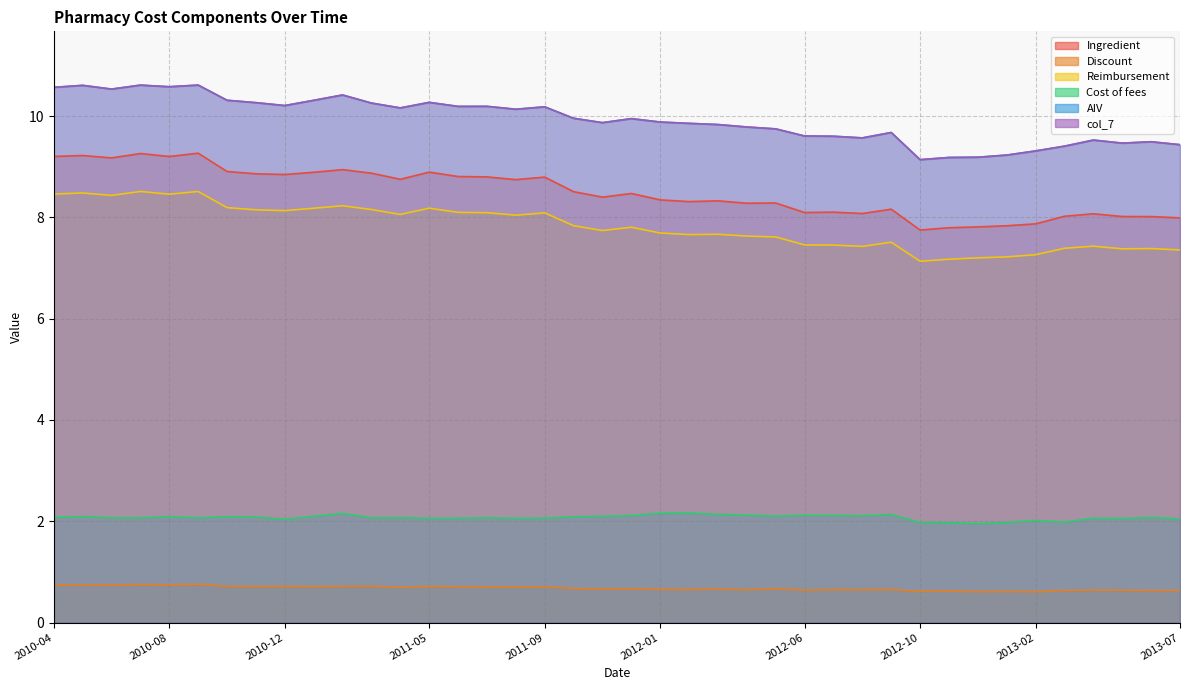

At which category does Cost of fees reach its first local valley?

2010-06